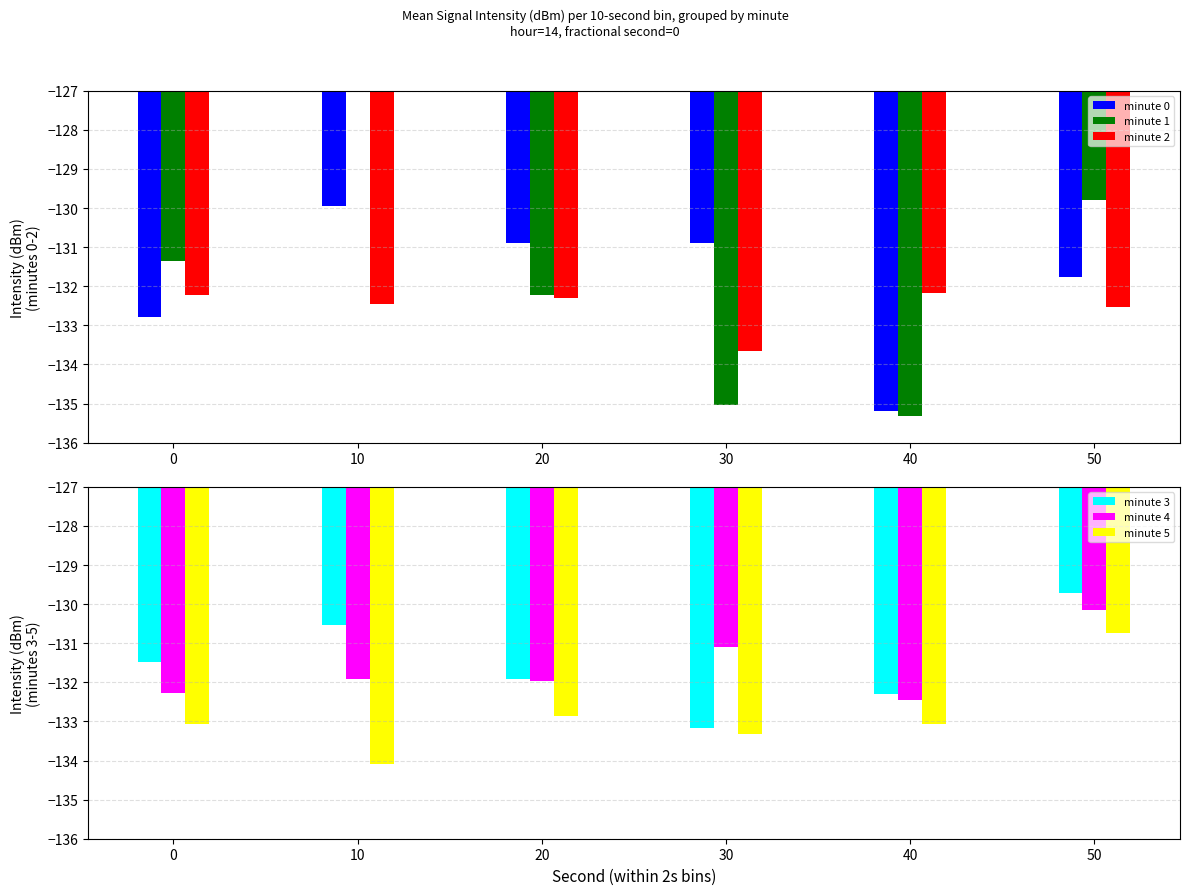

How many bars are there in total?

36